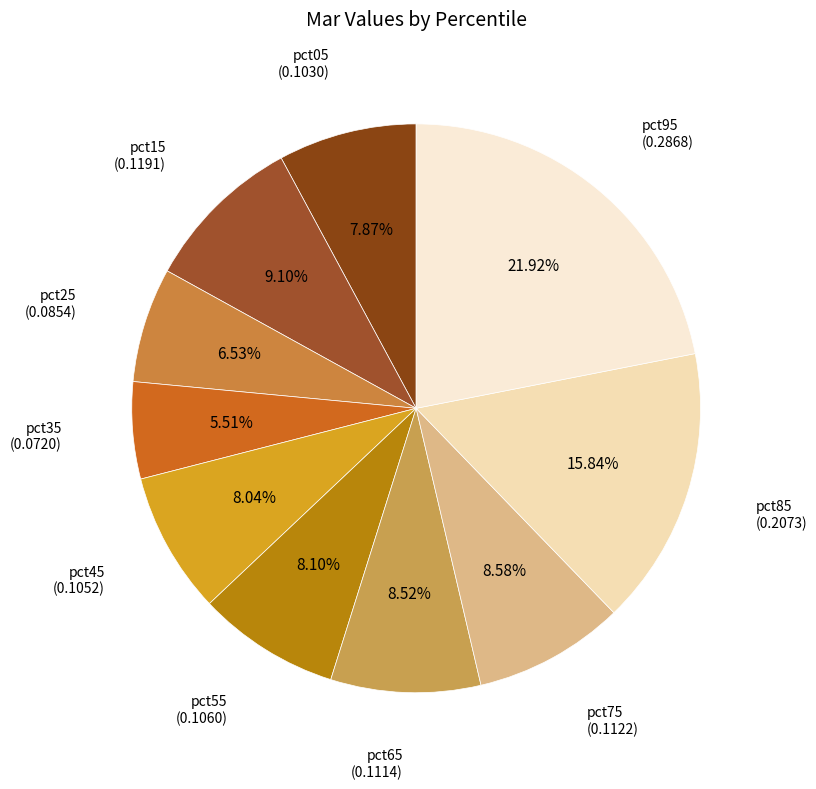

Is pct75 the majority of the pie?

No